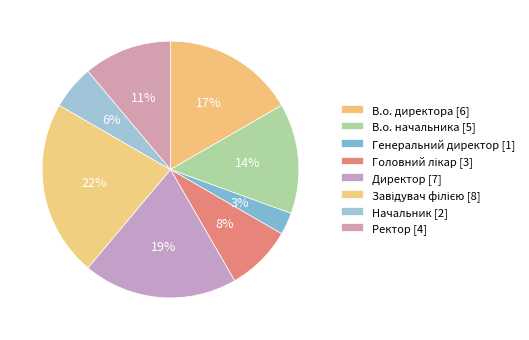

Does Завідувач філією account for over 50% of the chart?

No